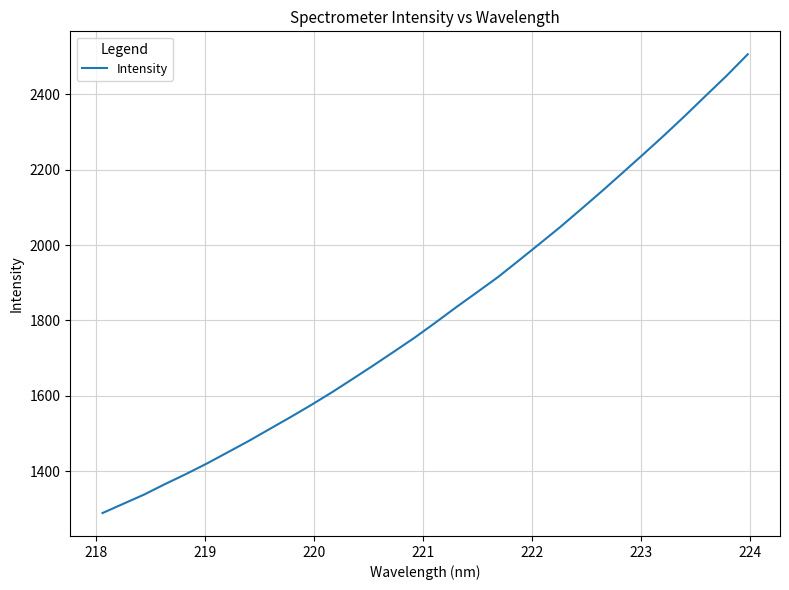

What is the minimum value shown in the chart?

1289.3